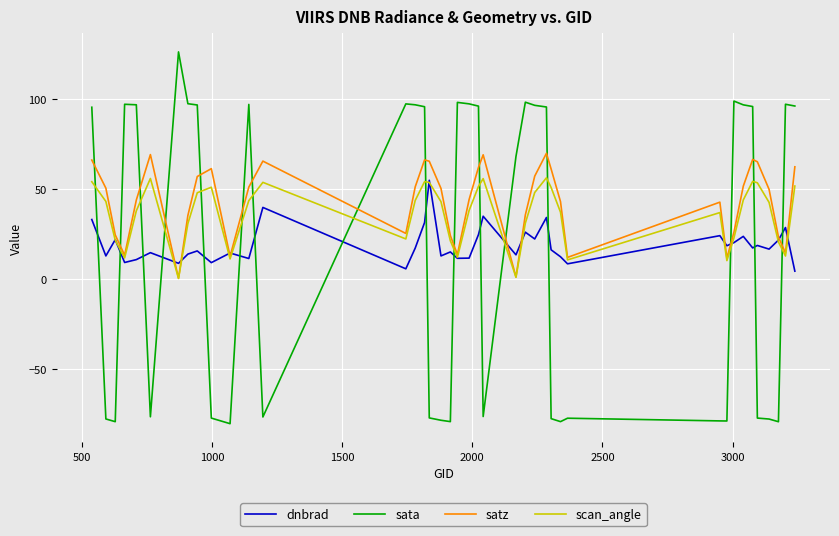

Which series has the widest spread of values?

sata